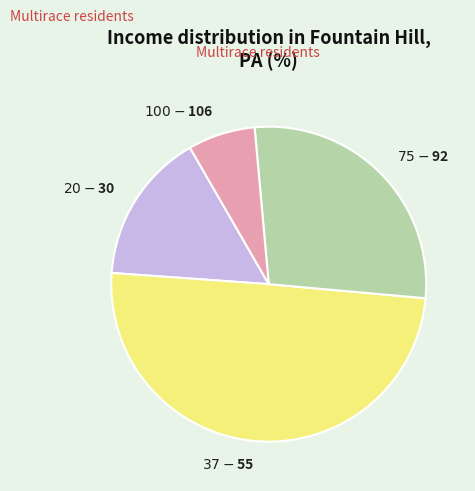

How many segments does this pie chart have?

4